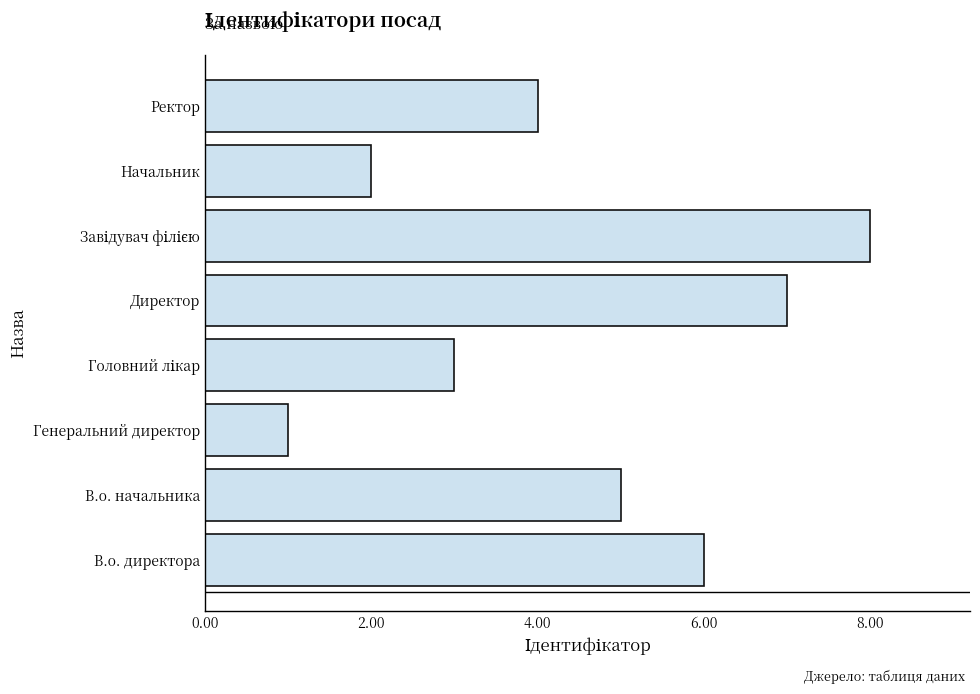

Reading top to bottom, extract all data points from this chart.

4	2	8	7	3	1	5	6